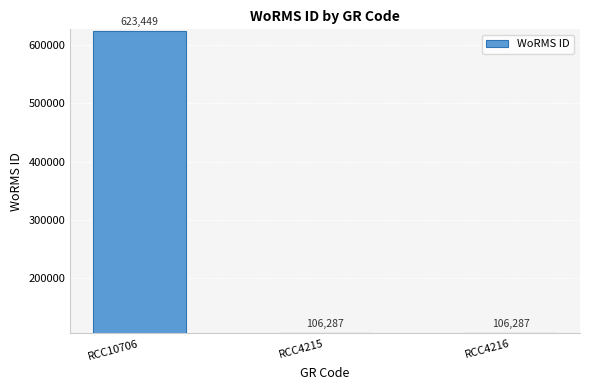

What is the label of the 1st bar from the left?

RCC10706